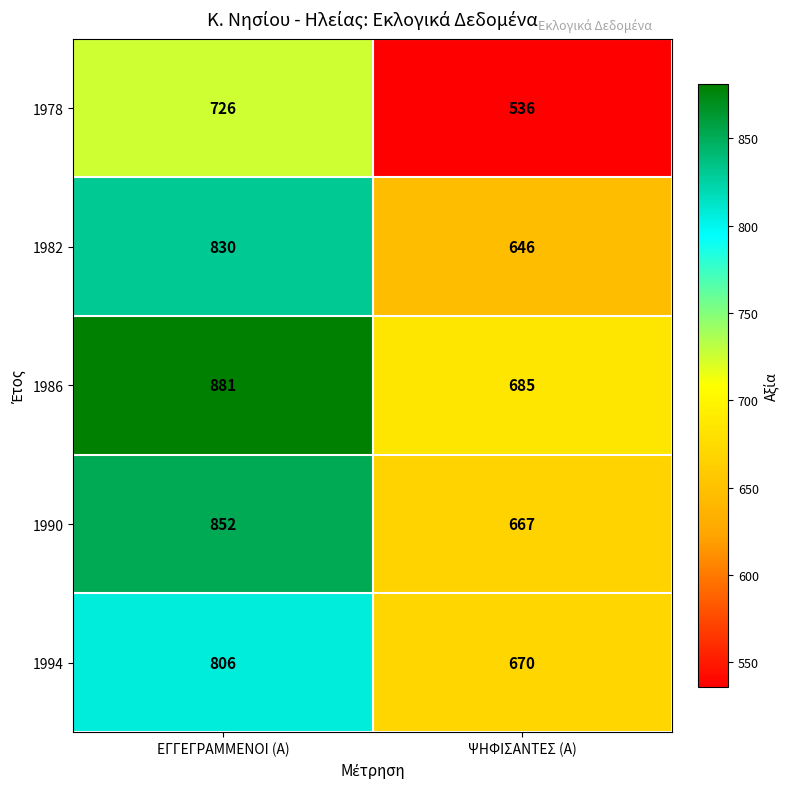

Rank the series by their maximum value, from highest to lowest.

1986, 1990, 1982, 1994, 1978